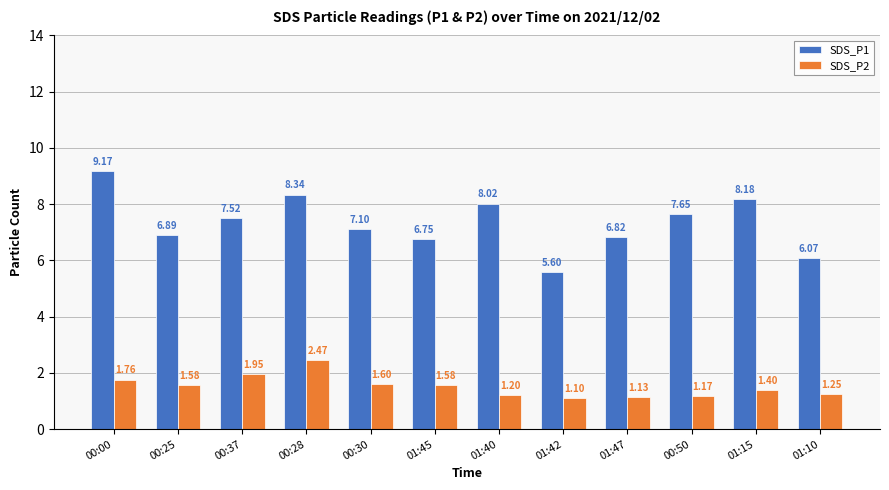

Read the SDS_P2 value at 01:15.

1.4